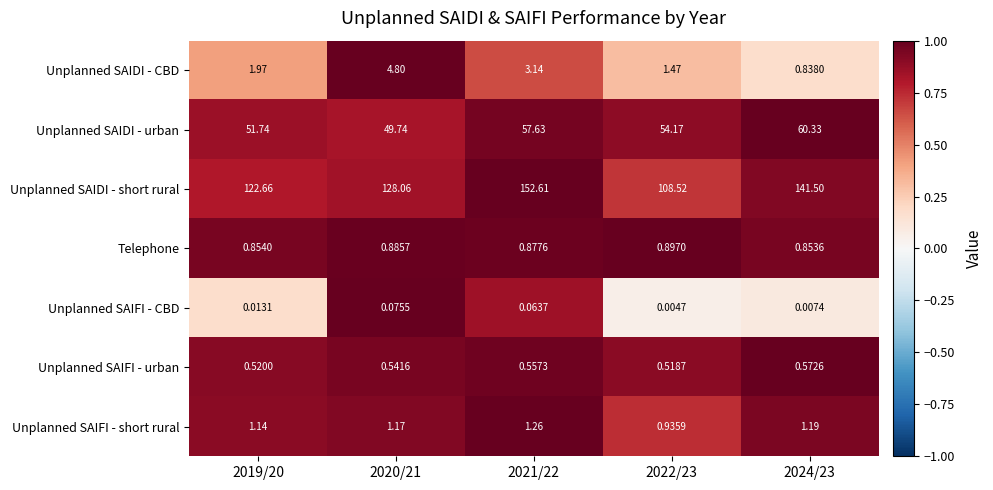

Between 2020/21 and 2021/22, which series saw the biggest shift?

Unplanned SAIDI - short rural